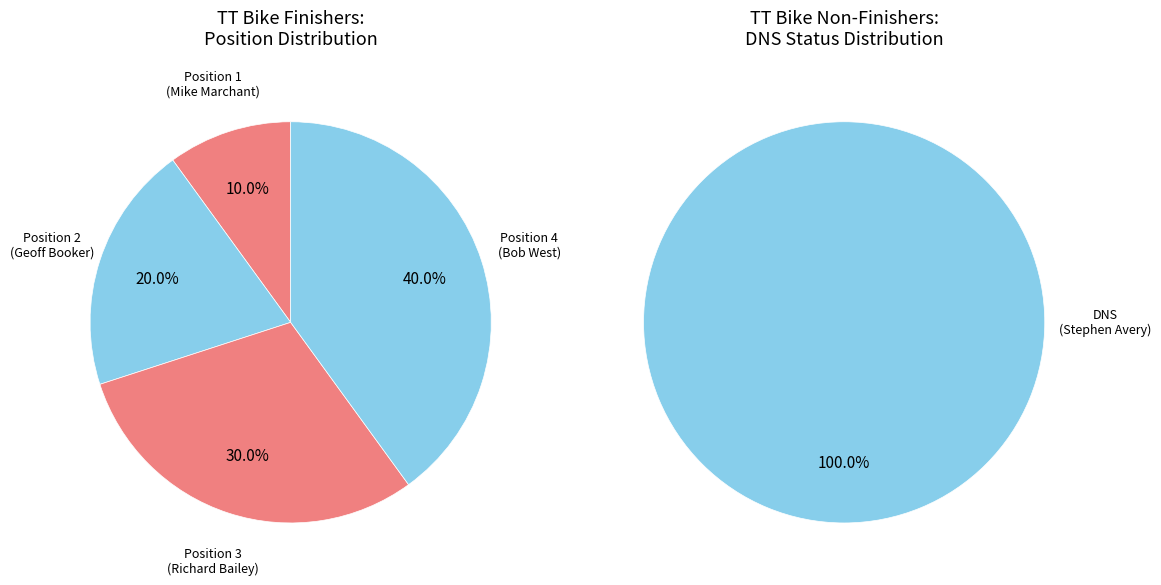

Count the number of slices in the pie.

4